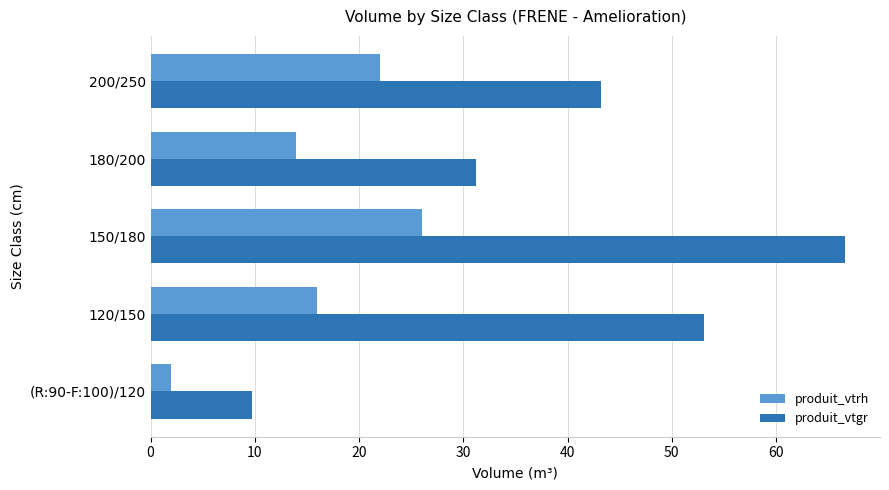

The produit_vtrh series shows 14.0 at 180/200. True or false?

True